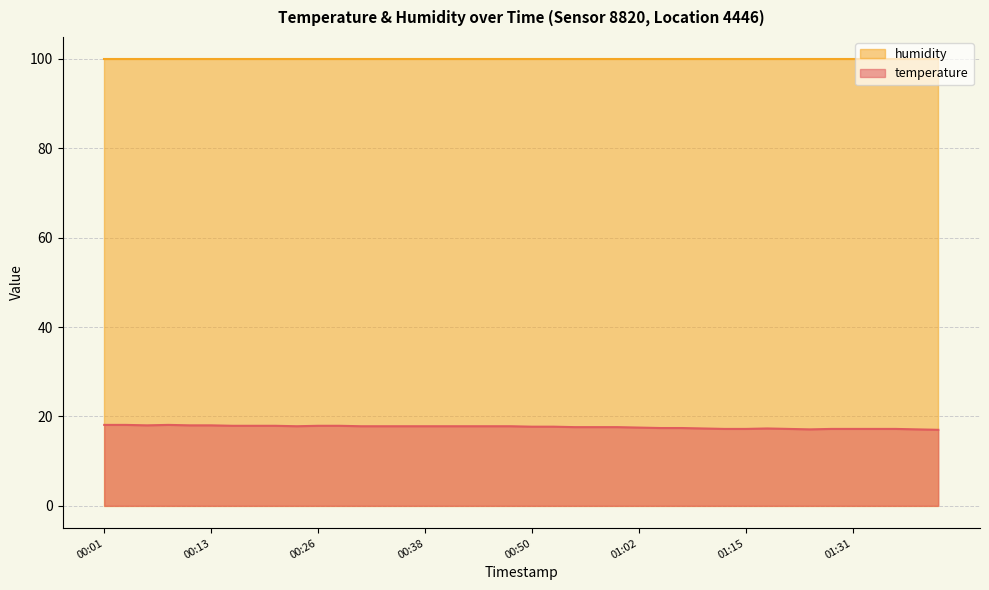

Rank the categories by value from highest to lowest.

00:01, 00:04, 00:08, 00:06, 00:11, 00:13, 00:16, 00:18, 00:21, 00:26, 00:28, 00:23, 00:31, 00:33, 00:35, 00:38, 00:40, 00:43, 00:45, 00:48, 00:50, 00:53, 00:55, 00:58, 01:00, 01:02, 01:05, 01:07, 01:10, 01:17, 01:12, 01:15, 01:20, 01:28, 01:31, 01:34, 01:36, 01:26, 01:39, 01:41